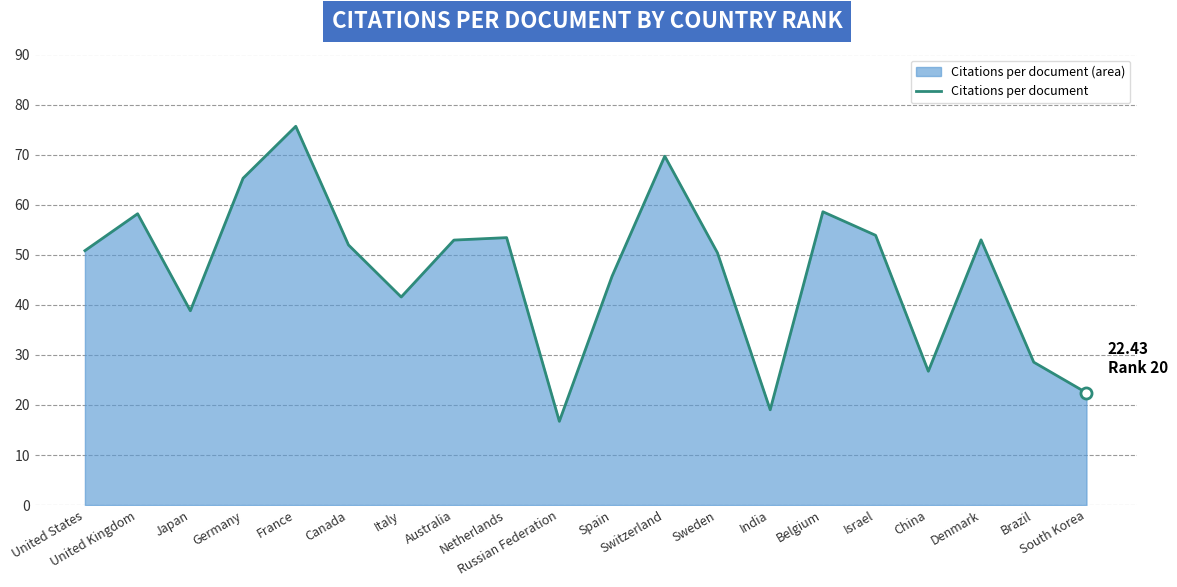

What is the sum of the values at Canada and Germany?

117.2